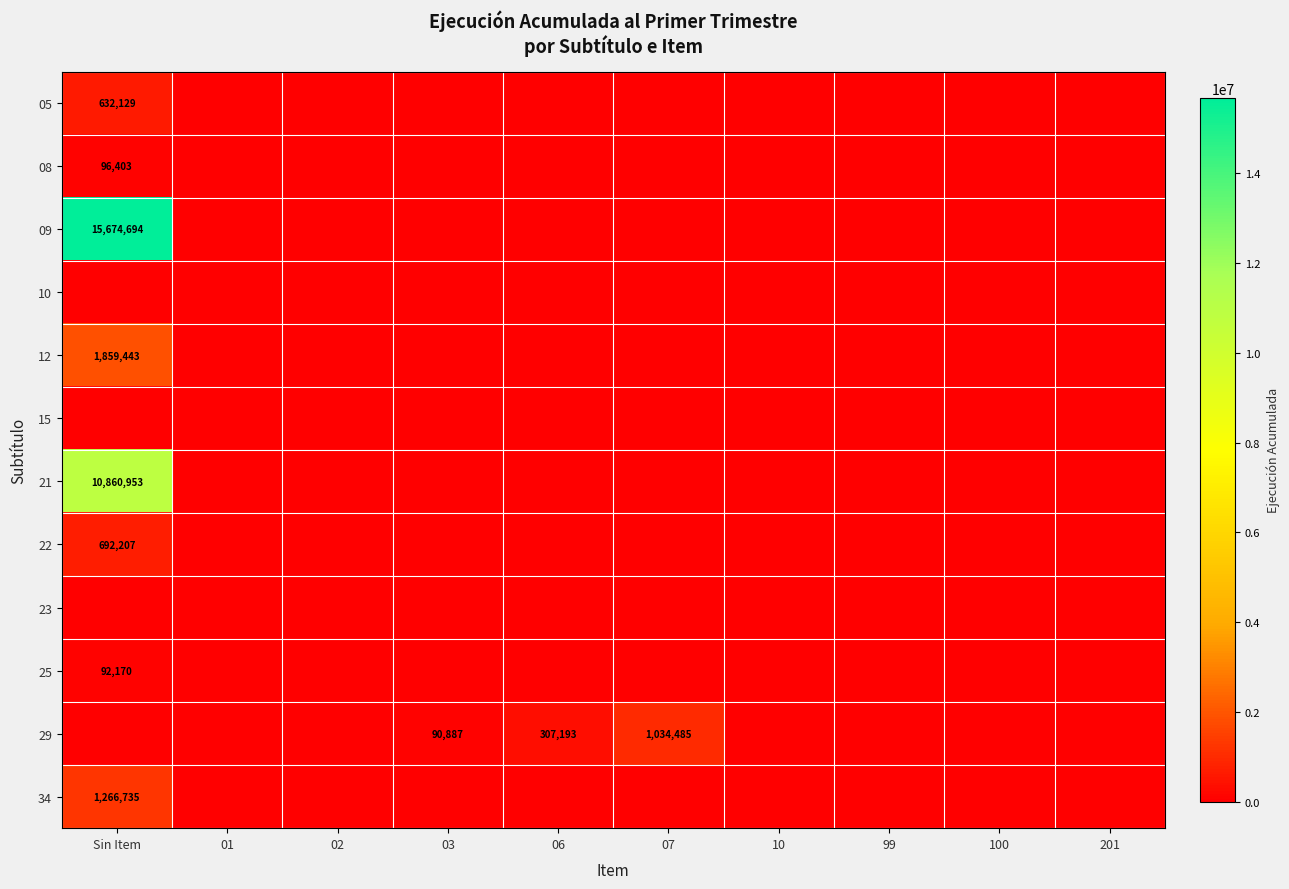

The value of 34 at Sin Item is 1266735. True or false?

True